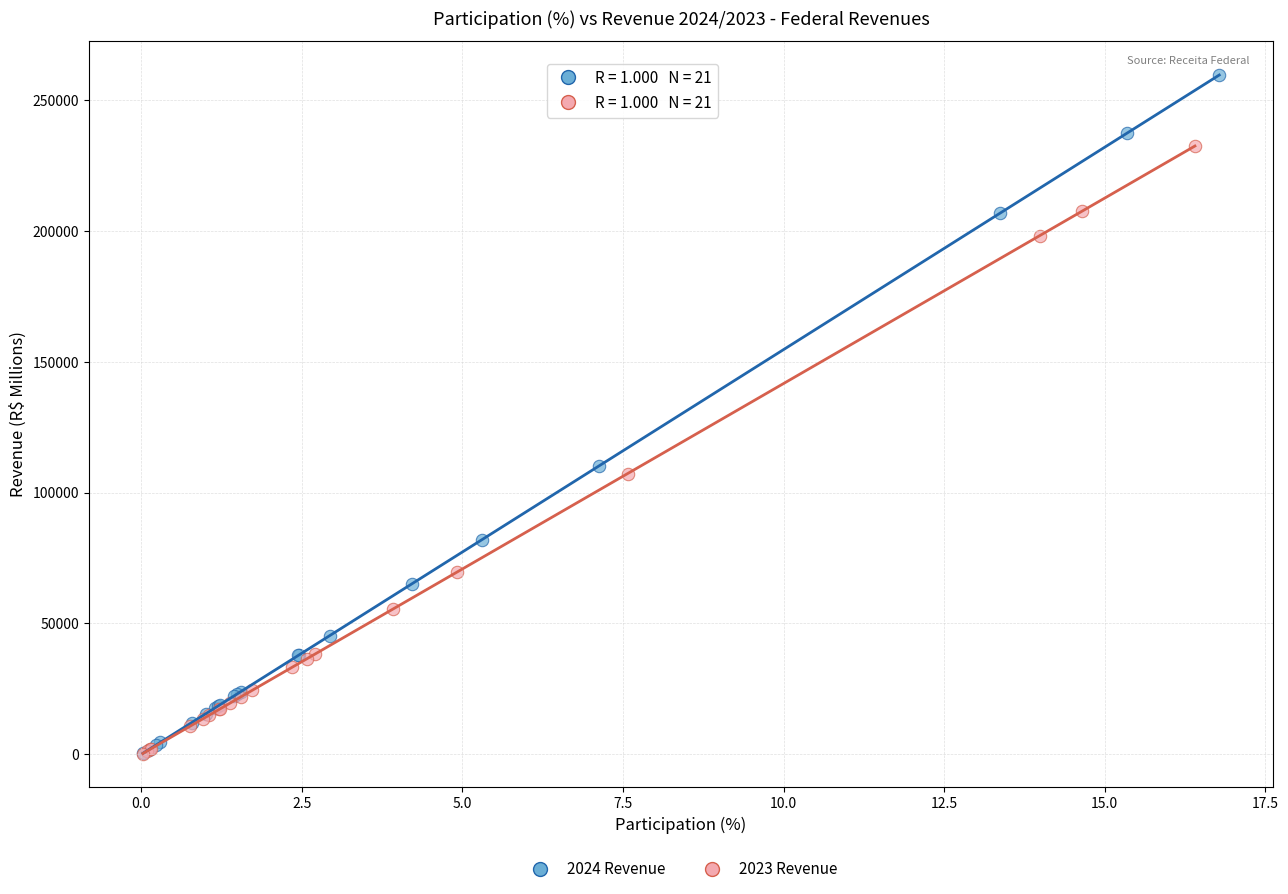

Which series reaches the maximum Y coordinate?

2024 Revenue